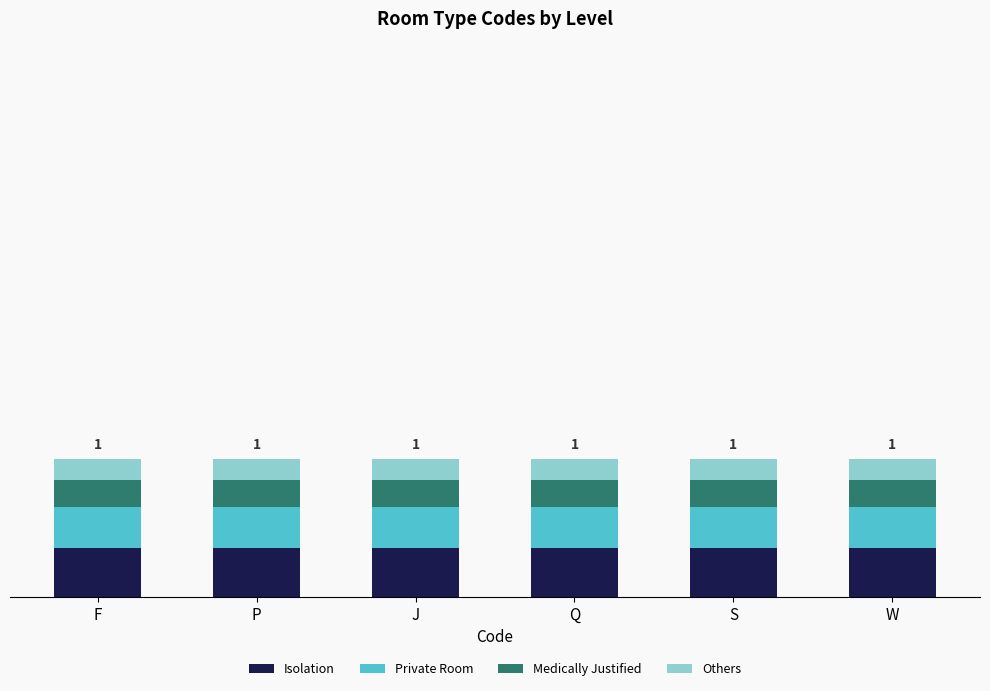

Are the bars horizontal?

No